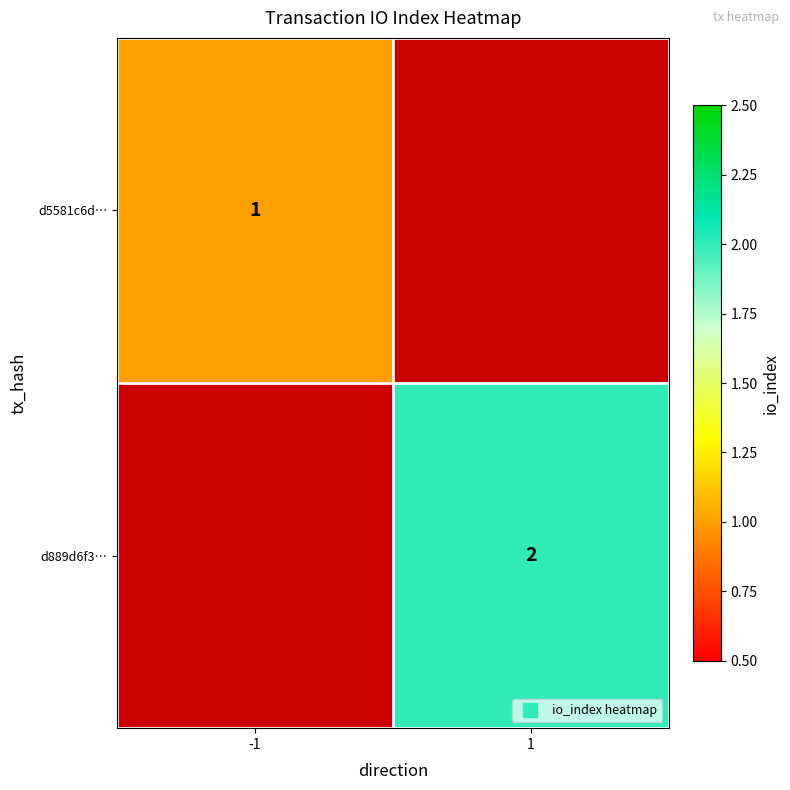

What is the maximum value for d5581c6d…?

1.0